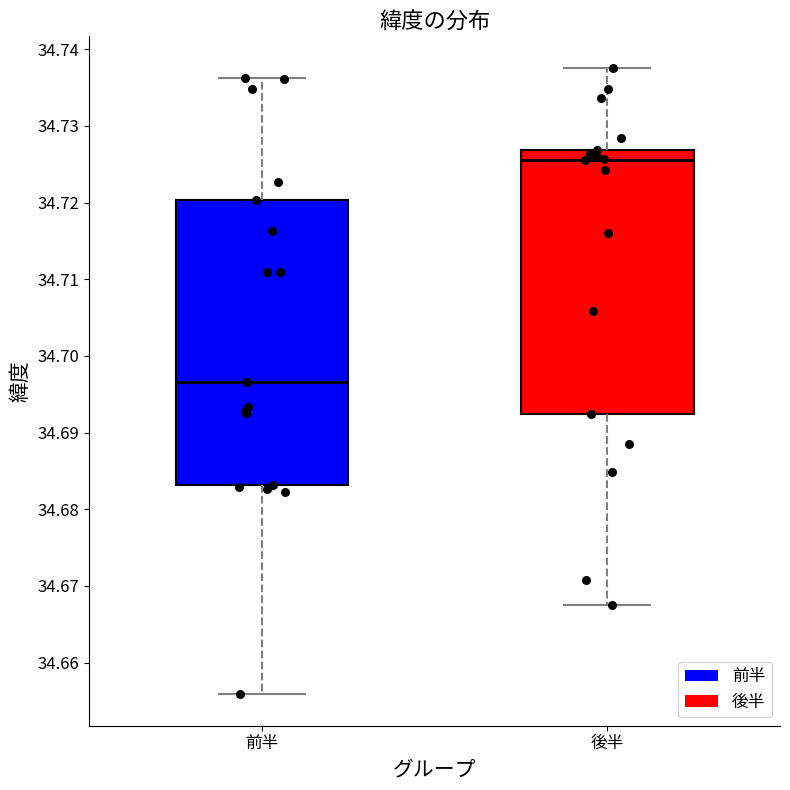

Reading left to right, read every box against the y-axis: the position of its median line, the range the box covers, and the ends of its whiskers. The values are not printed on the chart, so give them approximately, as read against the axis.

前半: median 34.697, box 34.683 to 34.720, whiskers 34.656 to 34.736
後半: median 34.726, box 34.692 to 34.727, whiskers 34.668 to 34.738